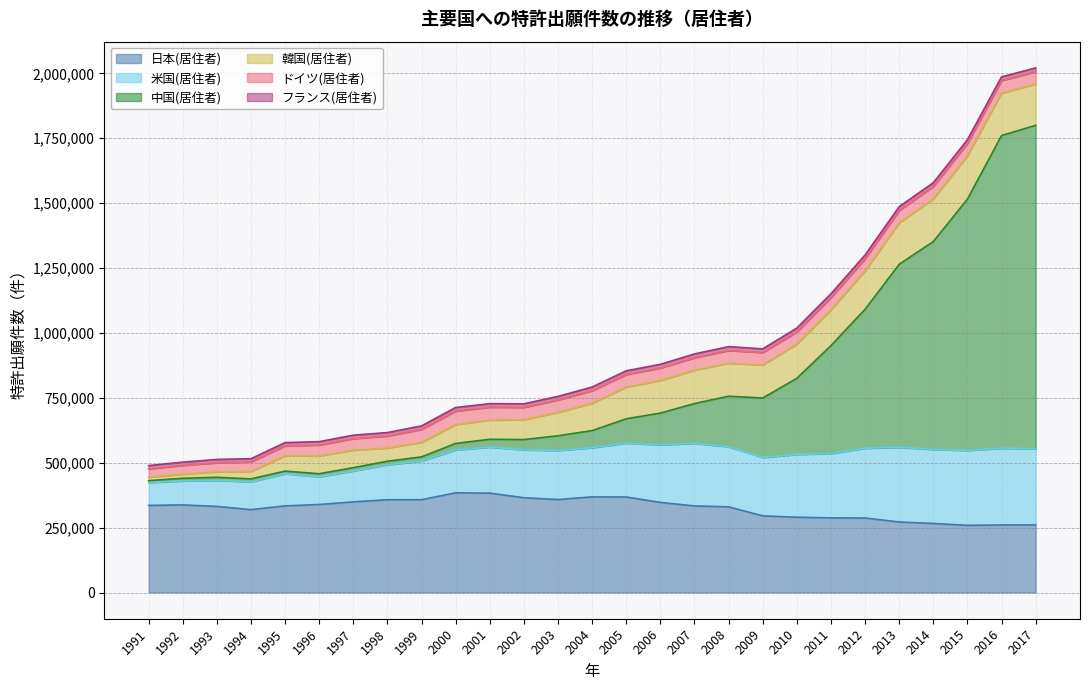

How many series are shown in this chart?

6